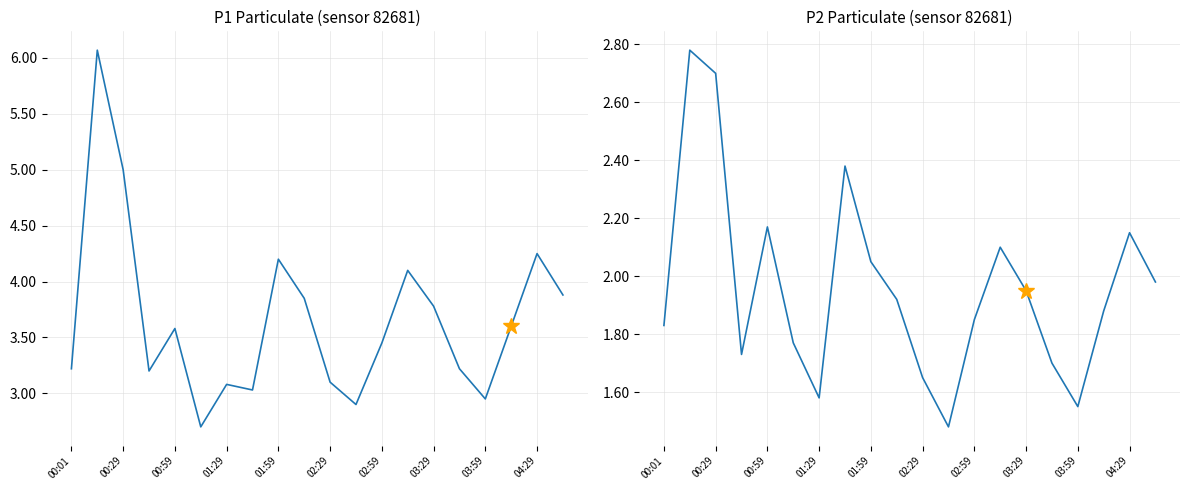

At how many categories does at least one series exceed 4?

5